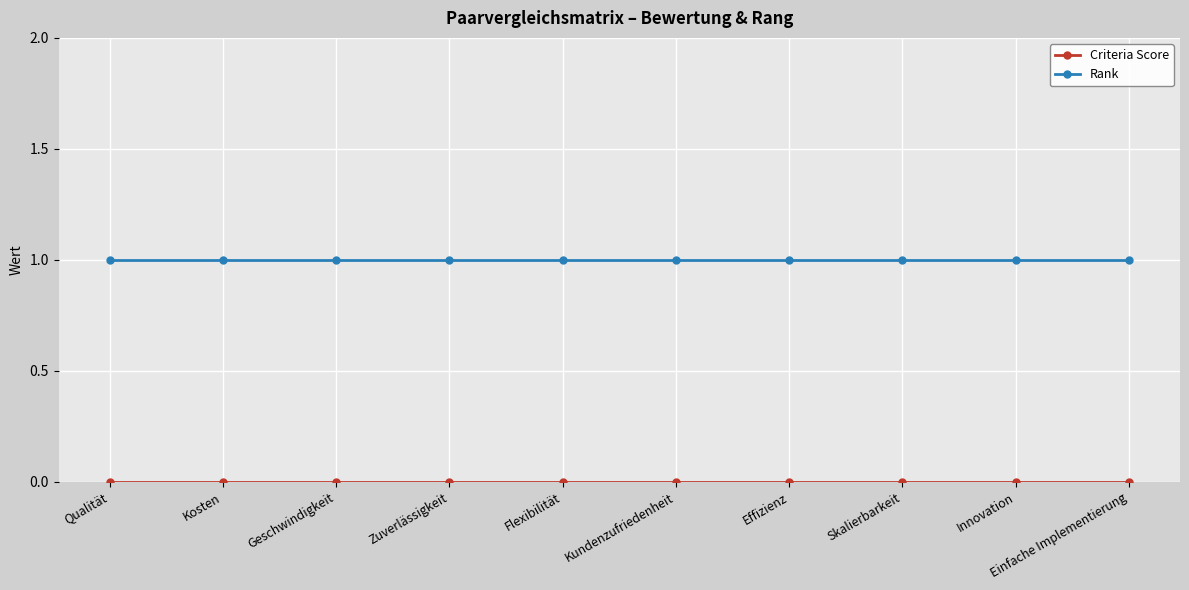

Which series has the largest total across all categories?

Rank